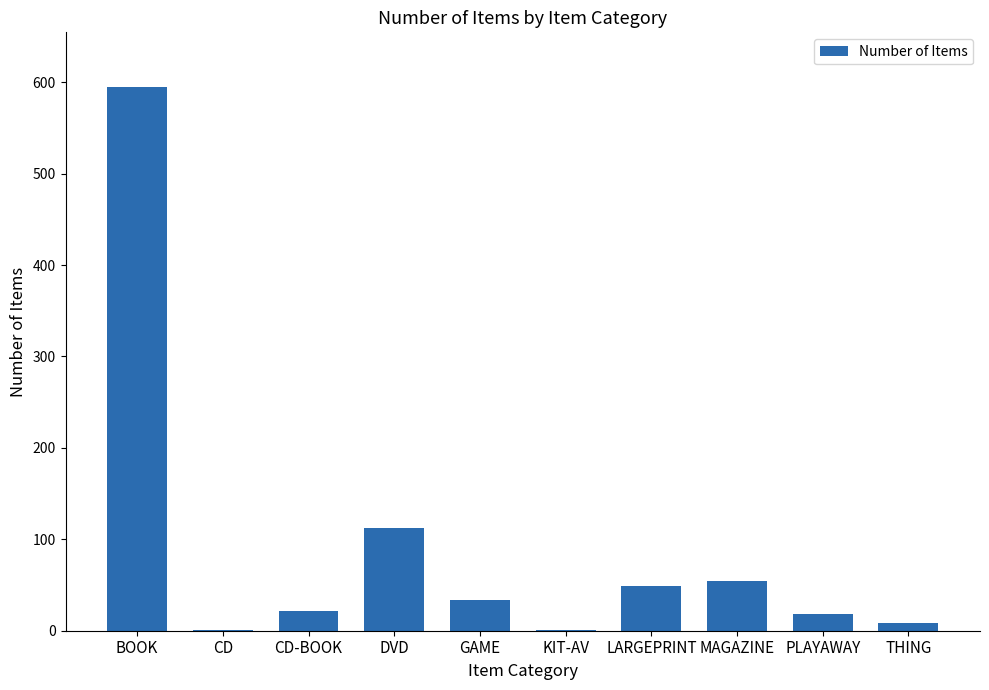

The value at LARGEPRINT is 80. True or false?

False